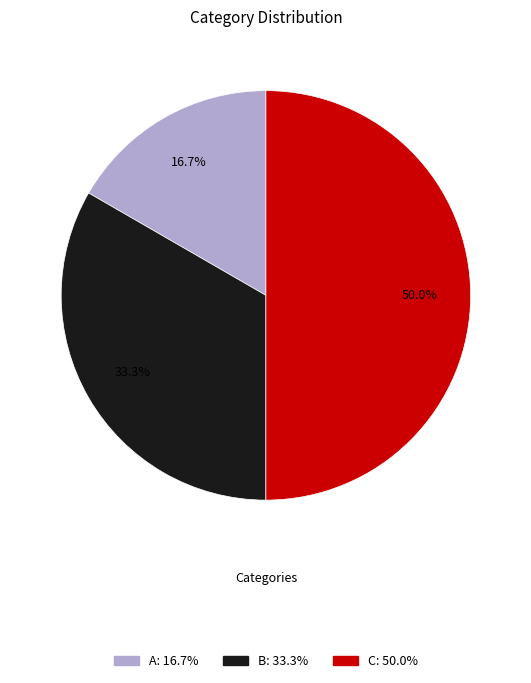

To the nearest percent, what portion does B represent?

33%